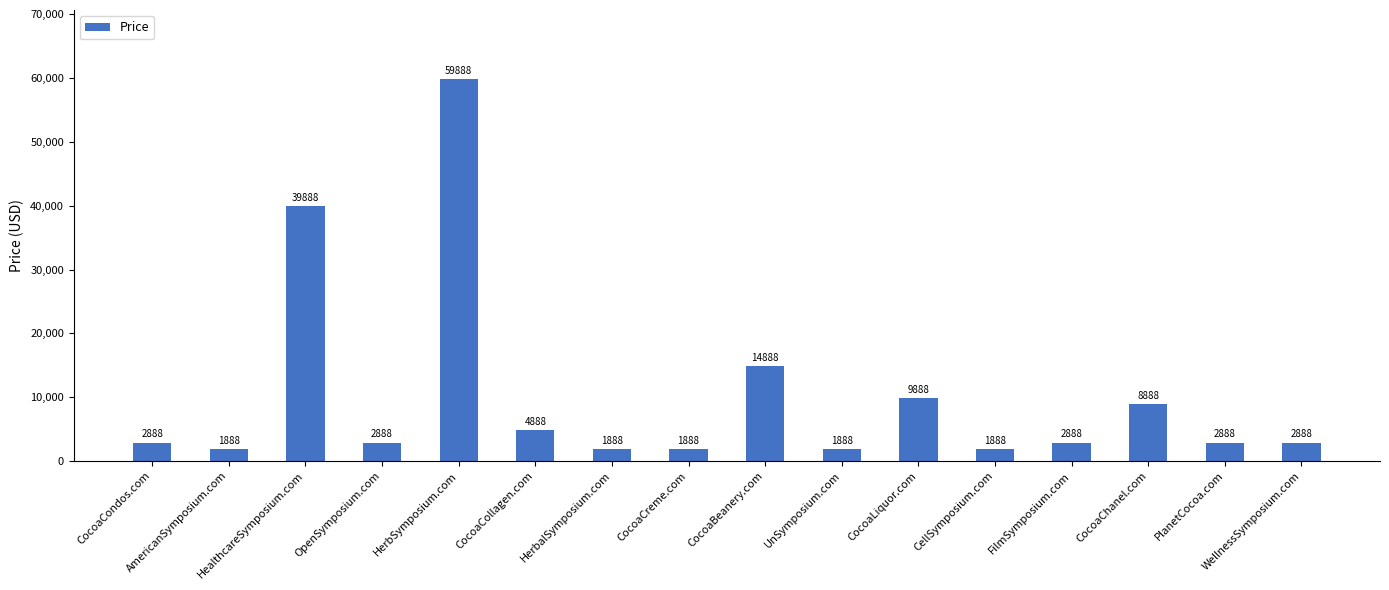

True or false: the data shows 8888 at CocoaChanel.com.

True